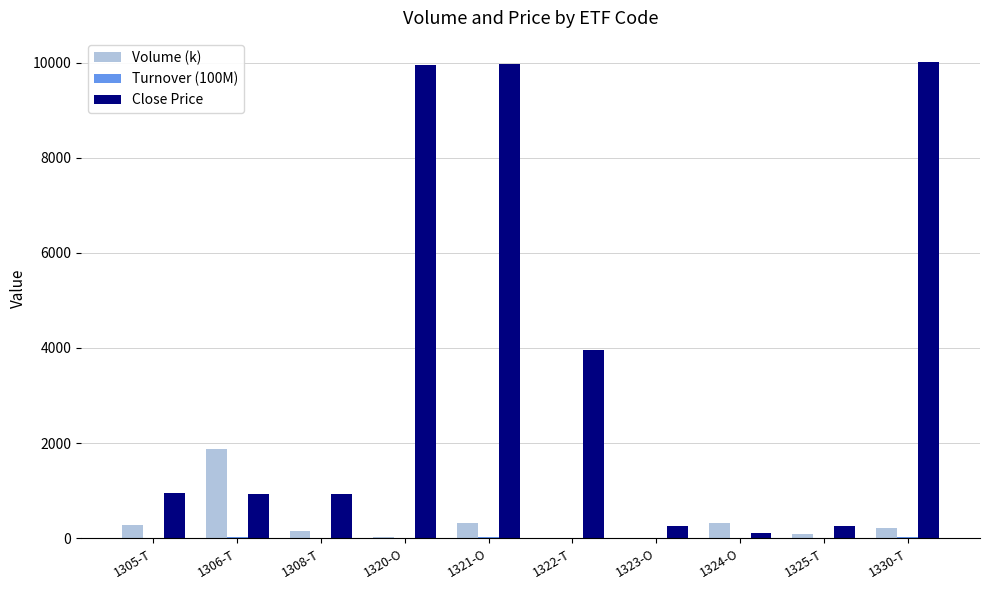

What is the maximum value shown in the chart?

10020.0